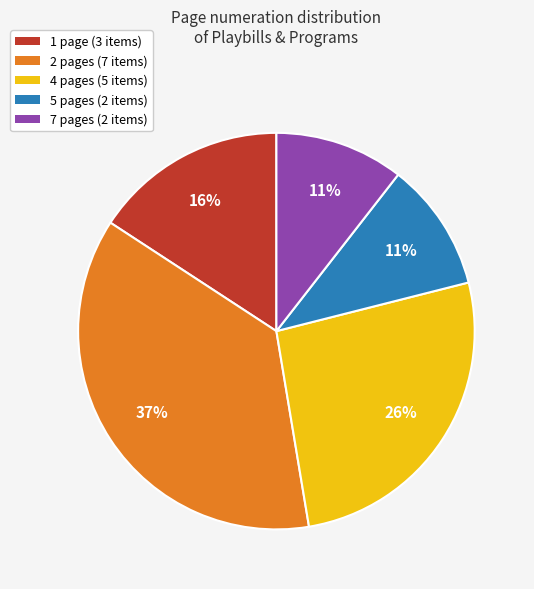

Which category has the biggest portion of the pie?

2 pages (7 items)